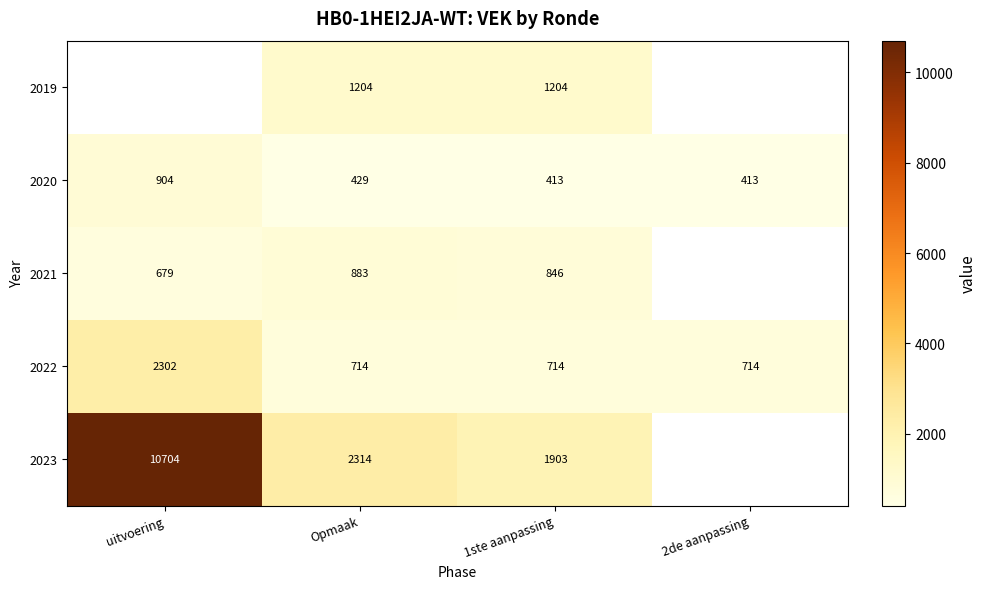

What value does the 2022 series have at Opmaak, to the nearest 100?

700